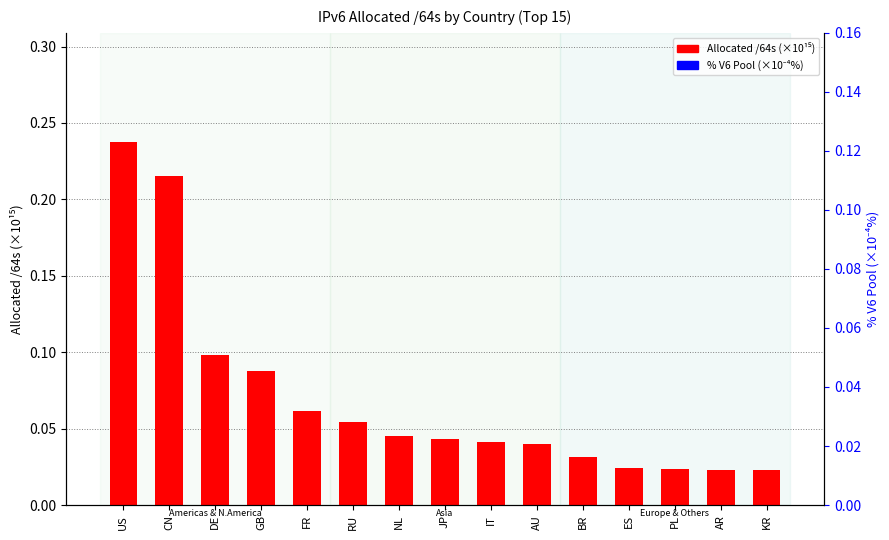

Which series reaches the minimum Y coordinate?

Allocated /64s (x1e15)